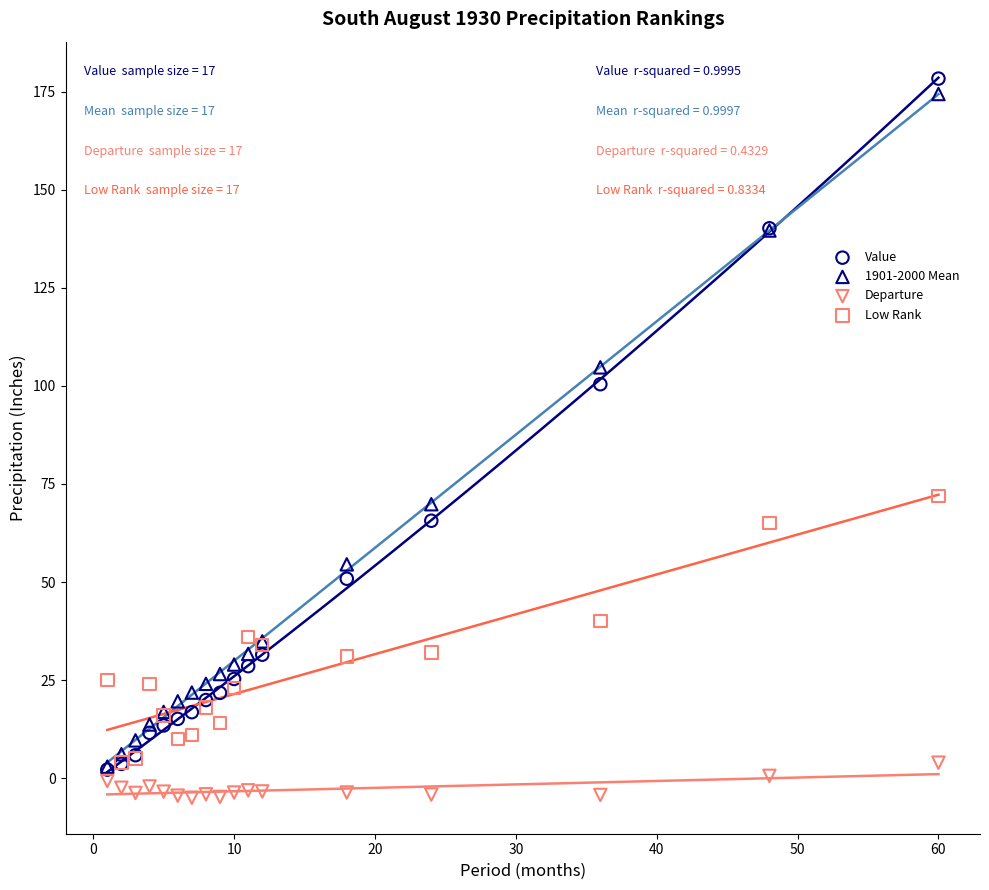

In the Value series, what Y value is closest to 90?

100.4